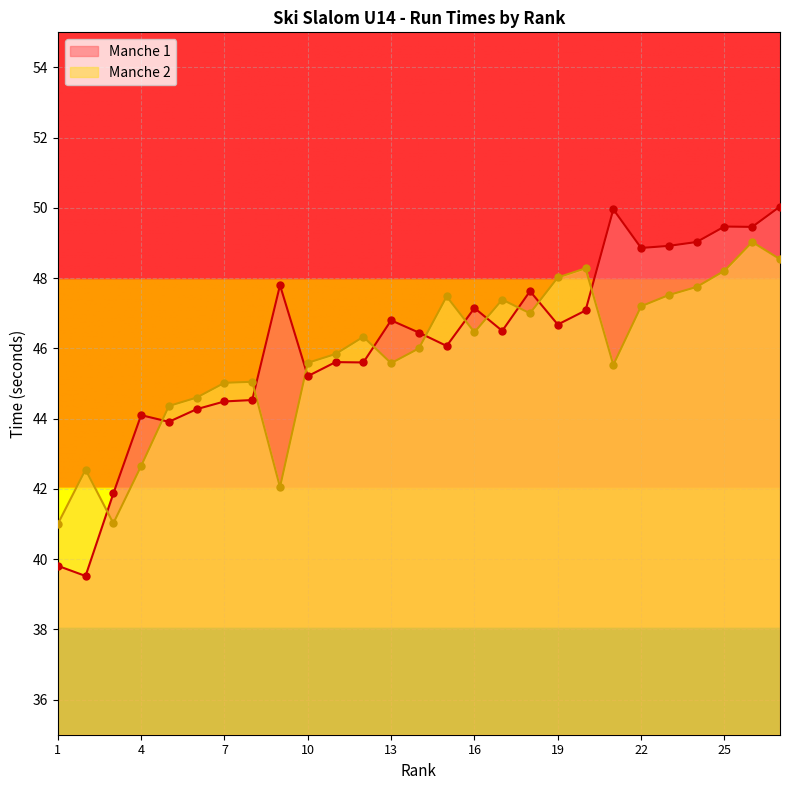

What are all the series names shown in the legend?

Manche 1, Manche 2